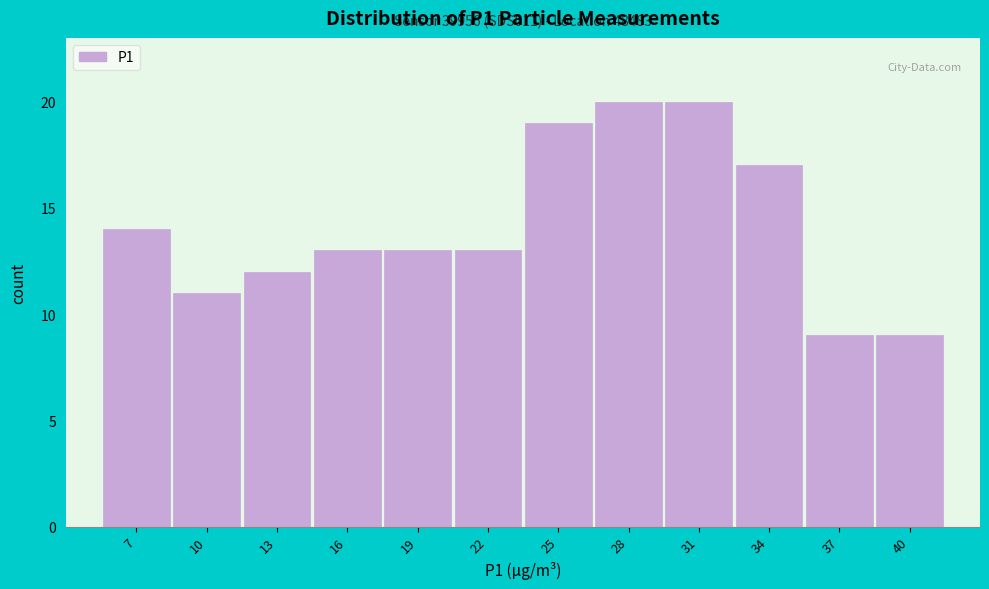

Reading left to right, list all the values displayed in this chart.

14	11	12	13	13	13	19	20	20	17	9	9